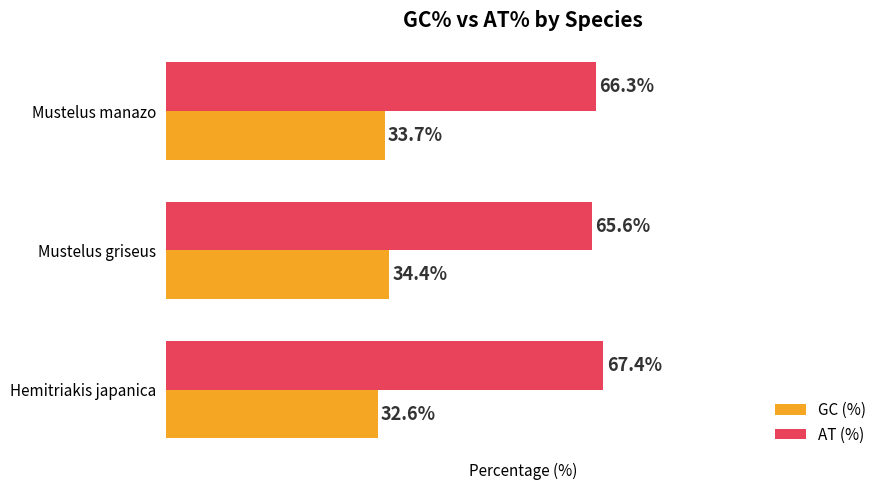

Which series has the largest total across all categories?

AT (%)